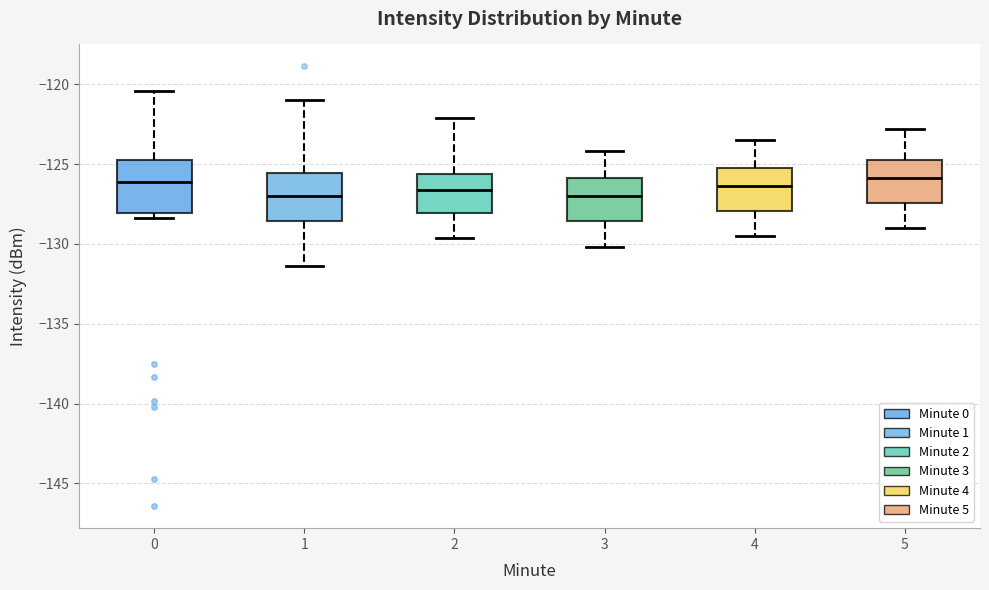

Reading left to right, transcribe this box plot: for each box, give where its median line is, the range the box spans, and where its two whiskers end, as read against the y-axis. The values are not printed on the chart, so give them approximately, as read against the axis.

0: median -126.0, box -128.0 to -124.5, whiskers -128.5 to -120.5
1: median -127.0, box -128.5 to -125.5, whiskers -131.5 to -121.0
2: median -126.5, box -128.0 to -125.5, whiskers -129.5 to -122.0
3: median -127.0, box -128.5 to -126.0, whiskers -130.0 to -124.0
4: median -126.5, box -128.0 to -125.0, whiskers -129.5 to -123.5
5: median -126.0, box -127.5 to -124.5, whiskers -129.0 to -123.0